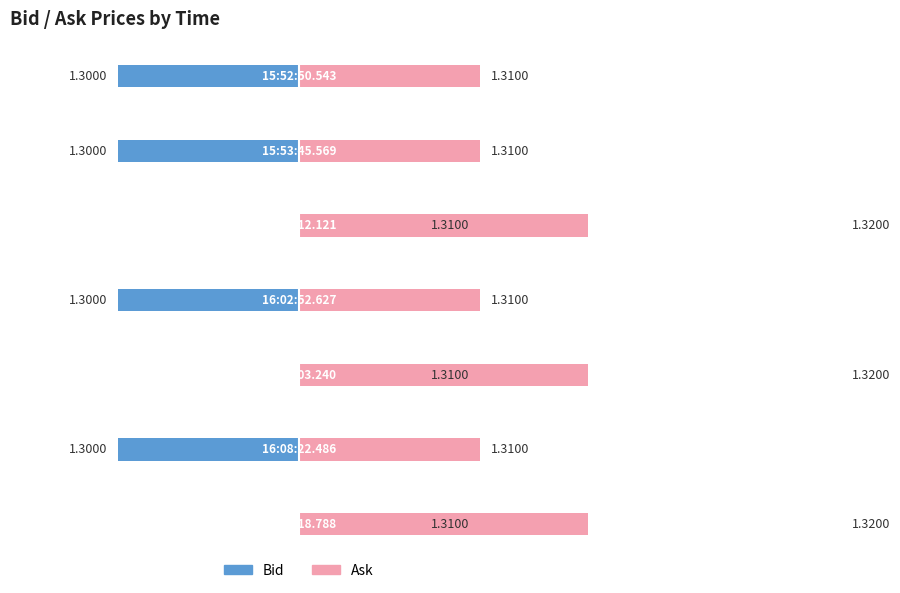

Which series has the largest total across all categories?

Ask